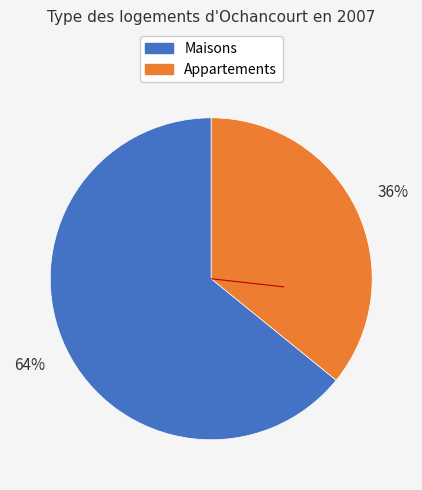

To the nearest percent, what is the average slice percentage?

50%